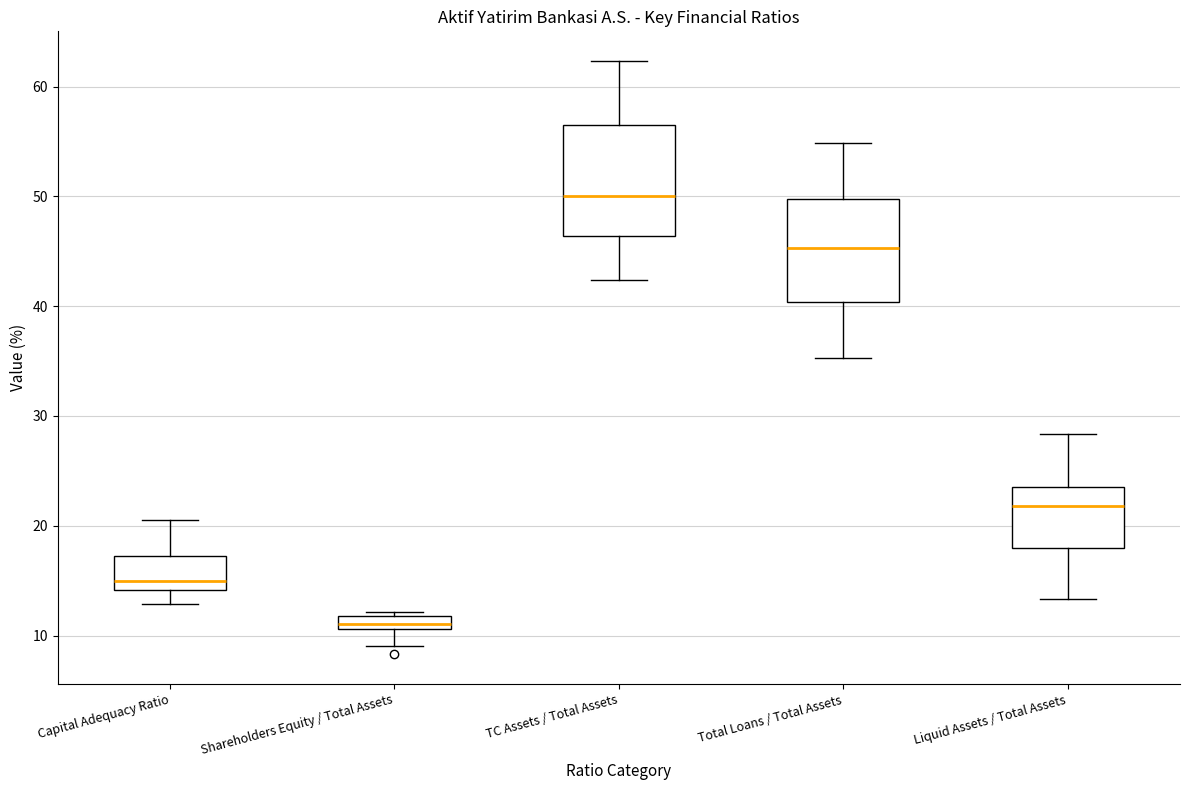

Where is the upper edge of the box for Capital Adequacy Ratio on the y-axis? The values are not printed on the chart, so give them approximately, as read against the axis.

17